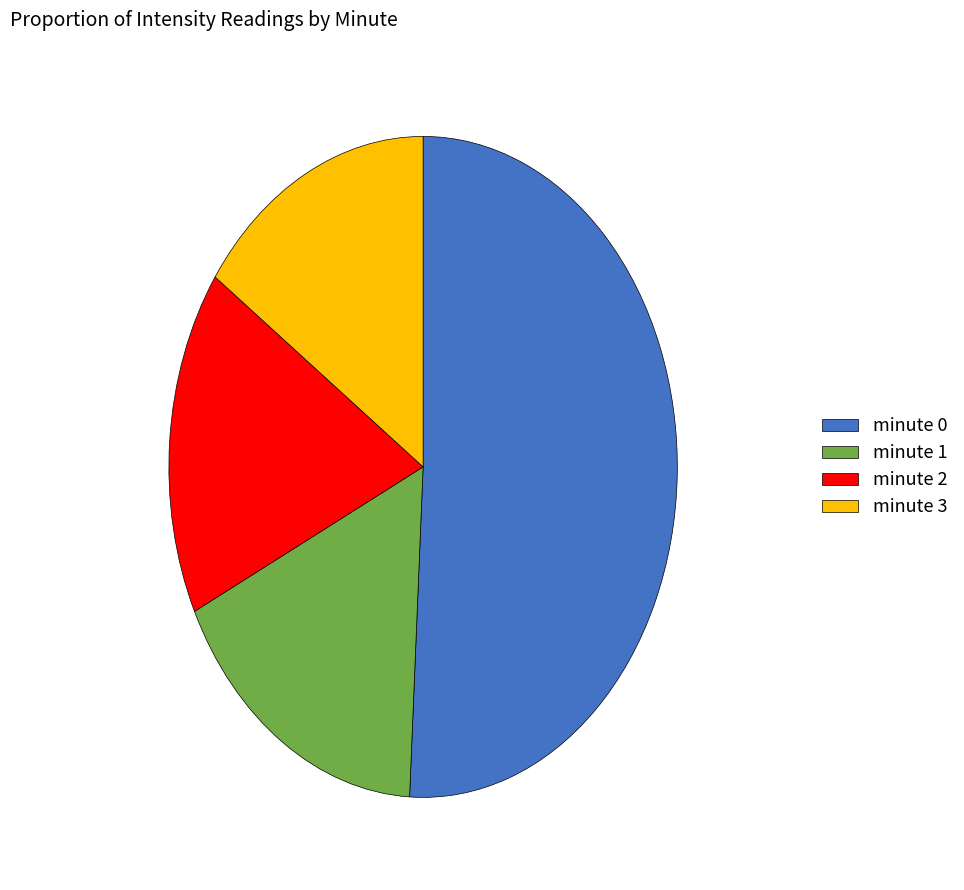

Which slice is the largest?

minute 0